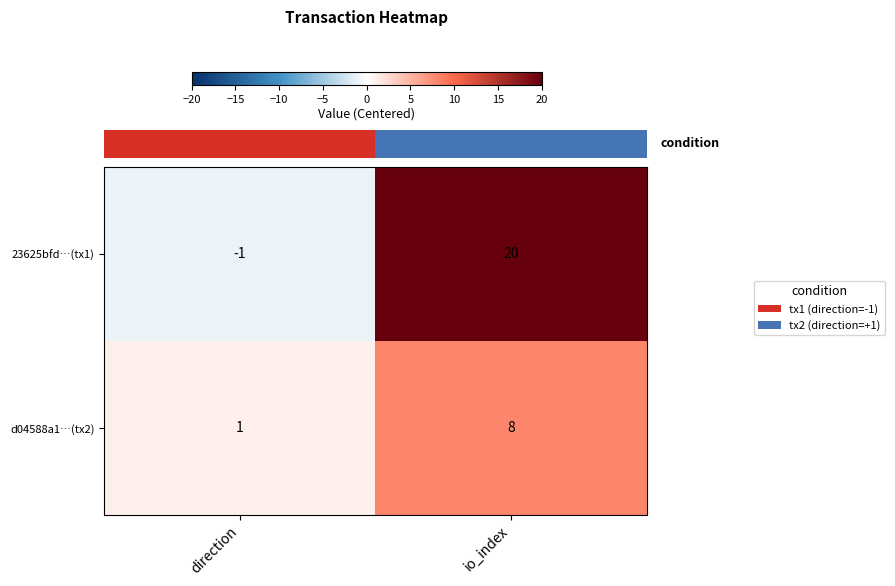

What is the difference between the maximum and minimum values in the d04588a1…(tx2) series?

7